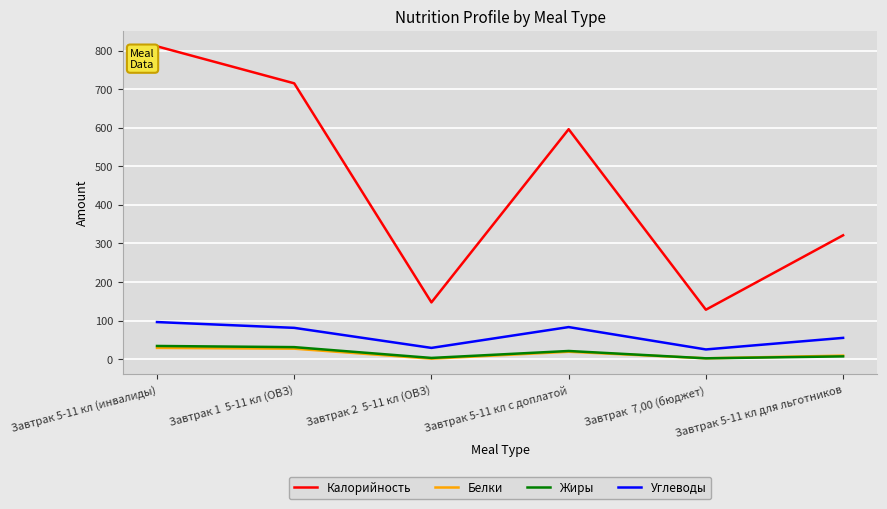

What is the spread (max minus min) of values at Завтрак  7,00 (бюджет)?

126